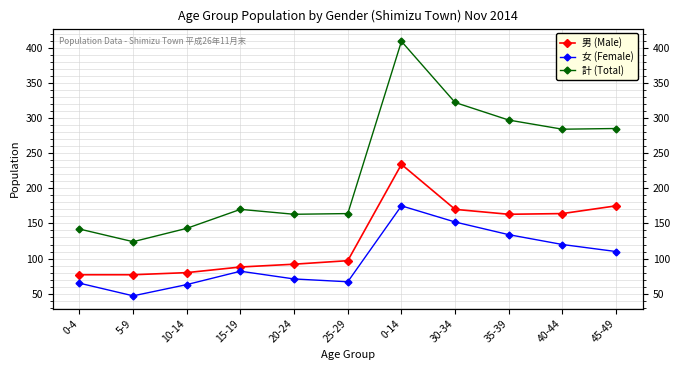

True or false: 女 (Female) and 計 (Total) intersect in this chart.

False